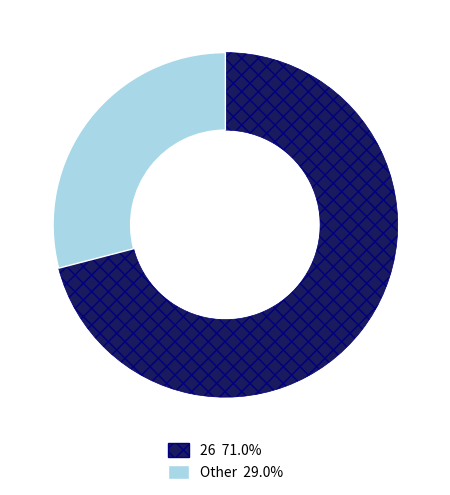

Approximately how many times larger is the value at Other 29.0% compared to 26 71.0%?

0.4